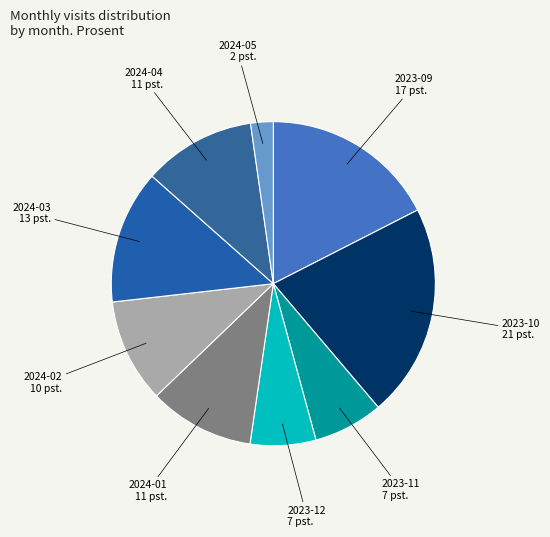

Which slice is the largest?

2023-10